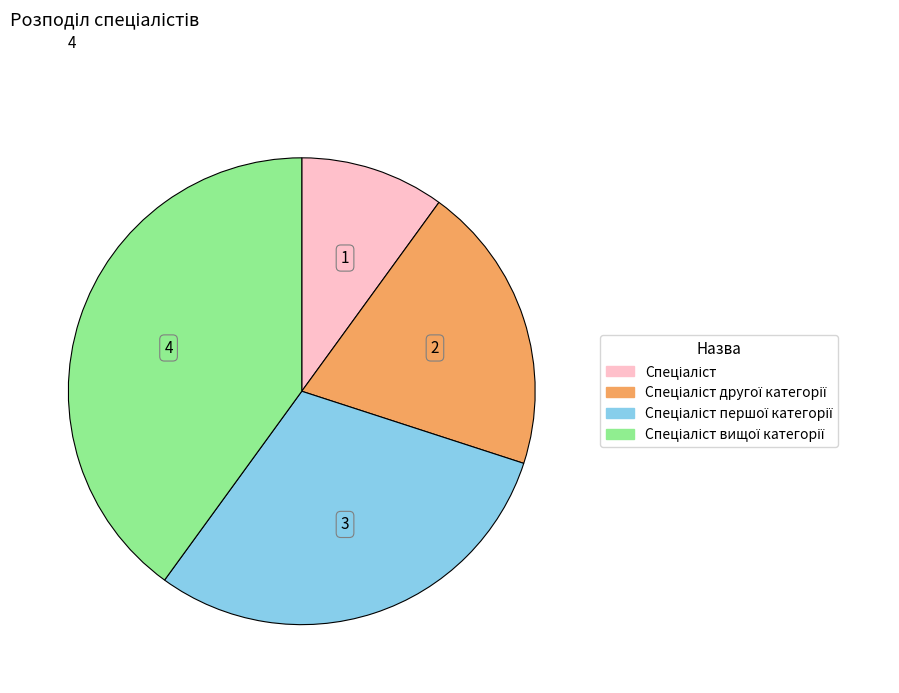

Does any single category account for the majority?

No